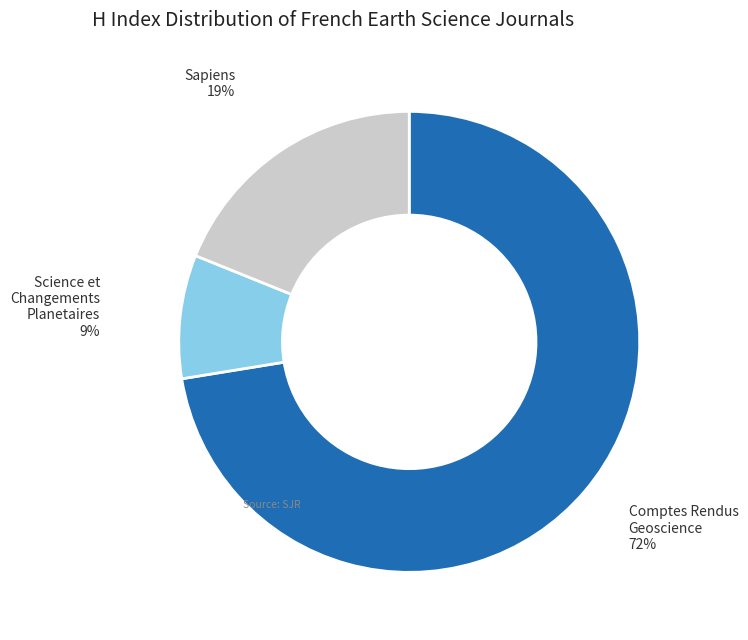

To the nearest percent, what is the average slice percentage?

33%